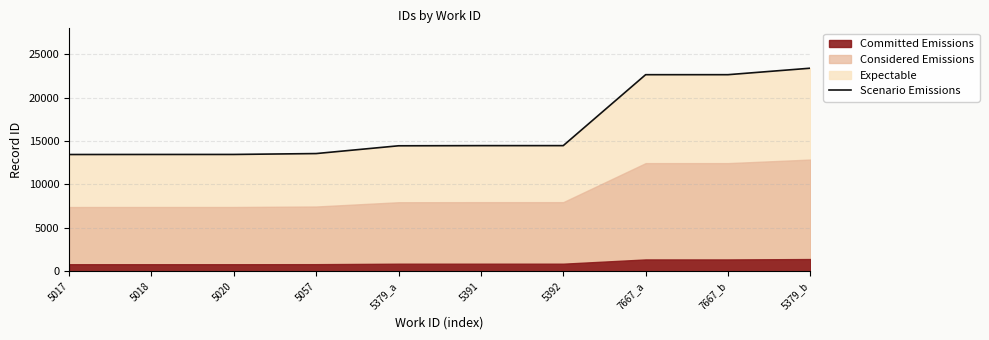

What is the maximum value for Scenario Emissions?

23405